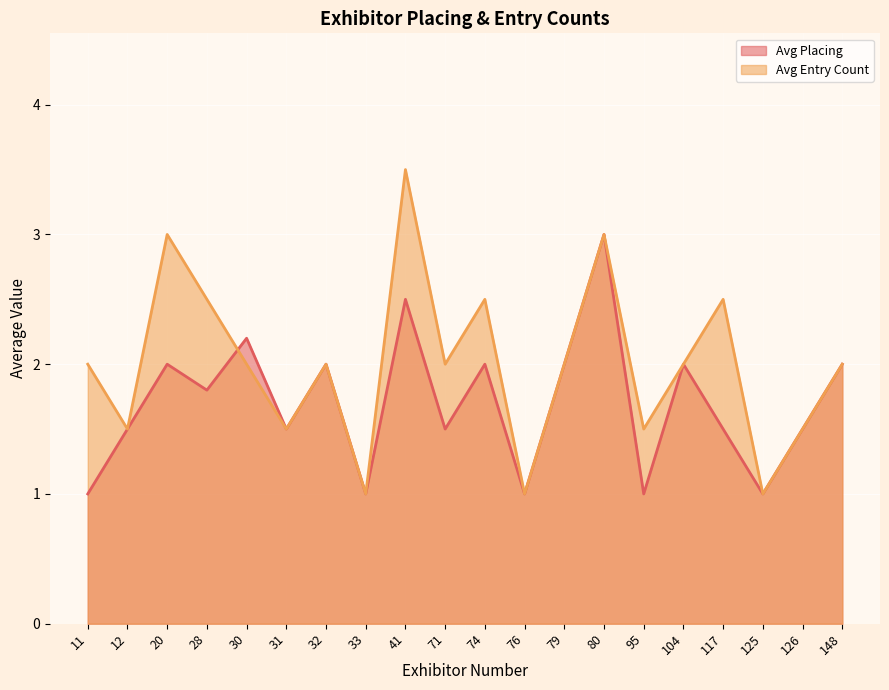

How many times do Avg Entry Count and Avg Placing cross each other?

1